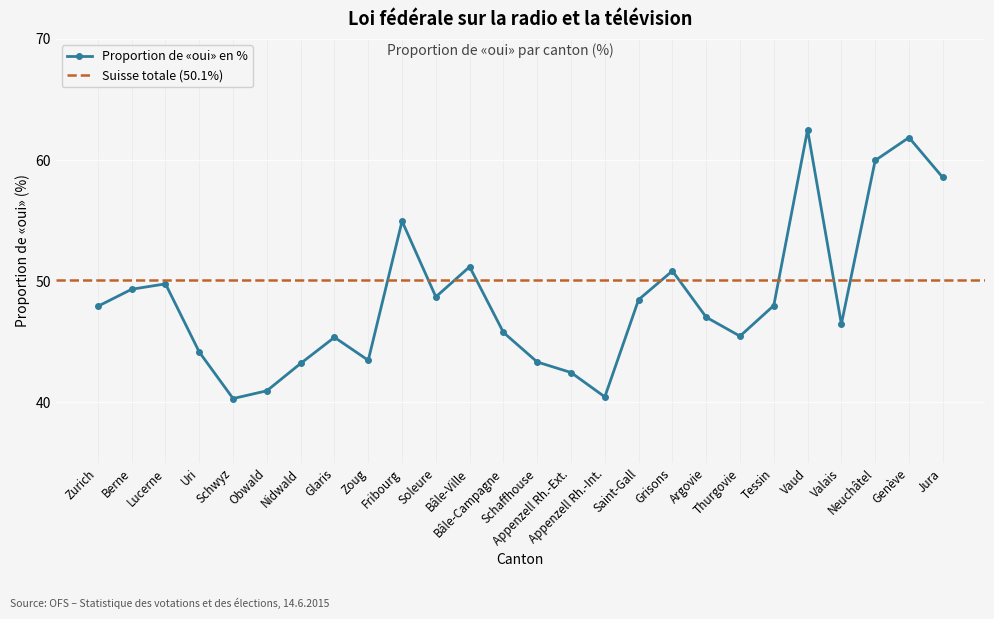

True or false: the data has more than 2 interior local peaks.

True